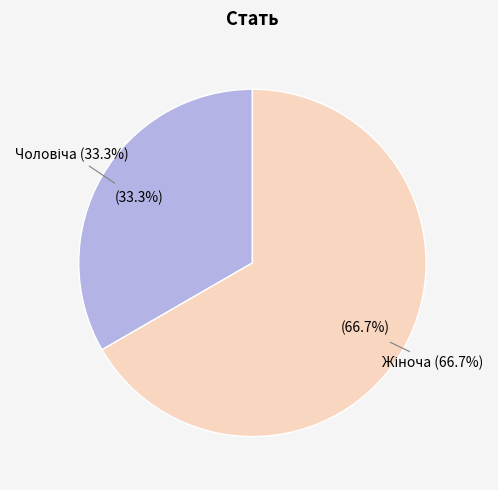

Rank the categories by value from lowest to highest.

Чоловіча, Жіноча